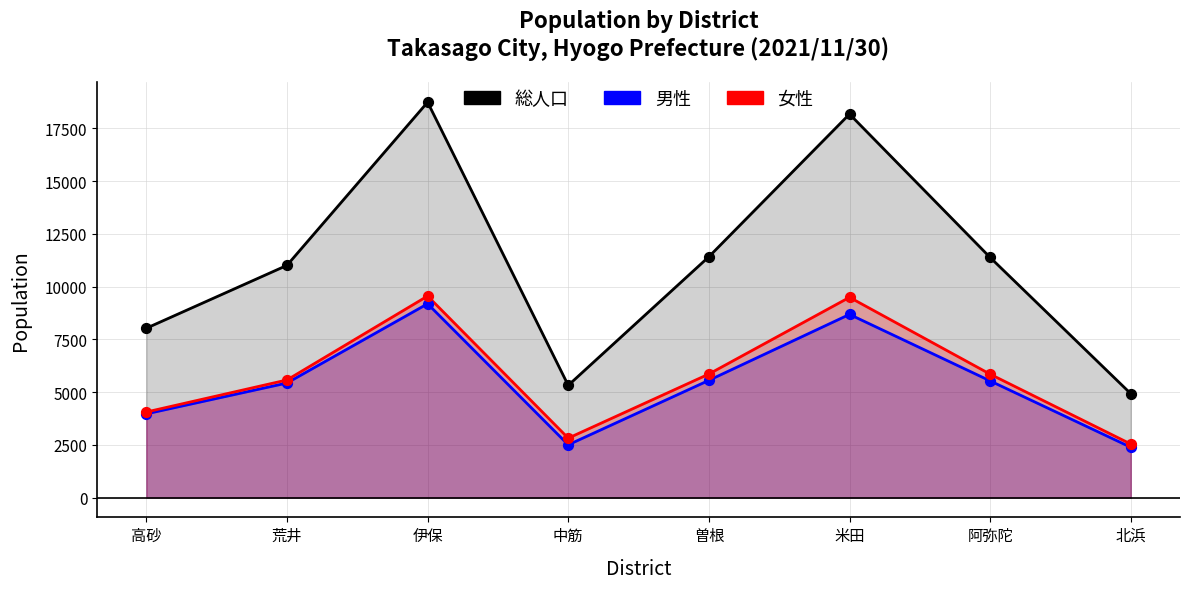

Which series contains the lowest Y value?

男性